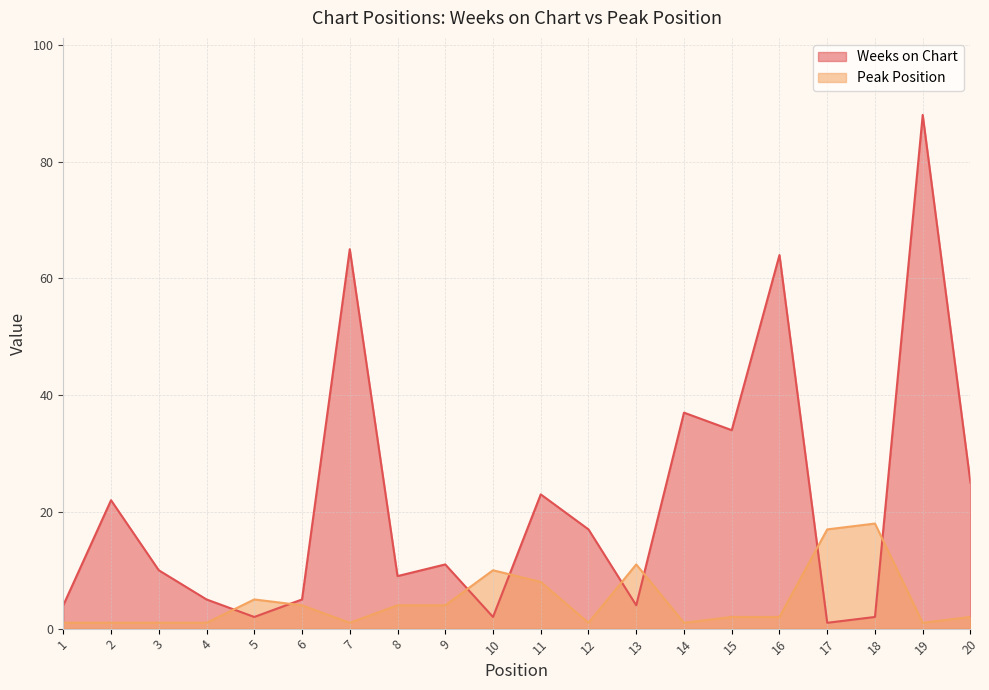

How many intersections are there between Weeks on Chart and Peak Position?

8